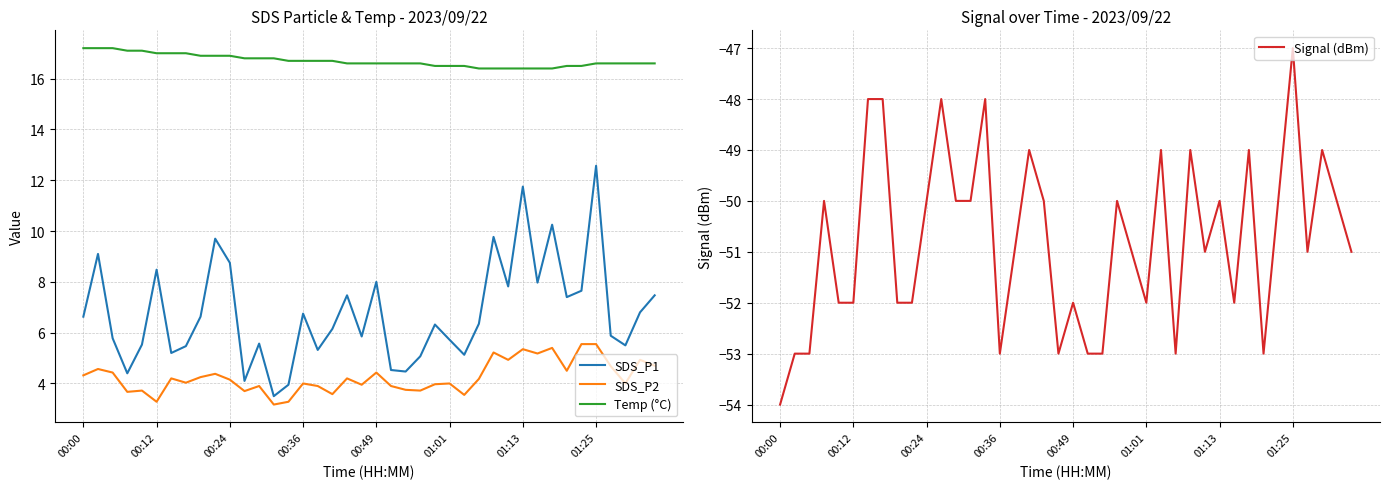

How many interior local valleys does the SDS_P1 series have?

12